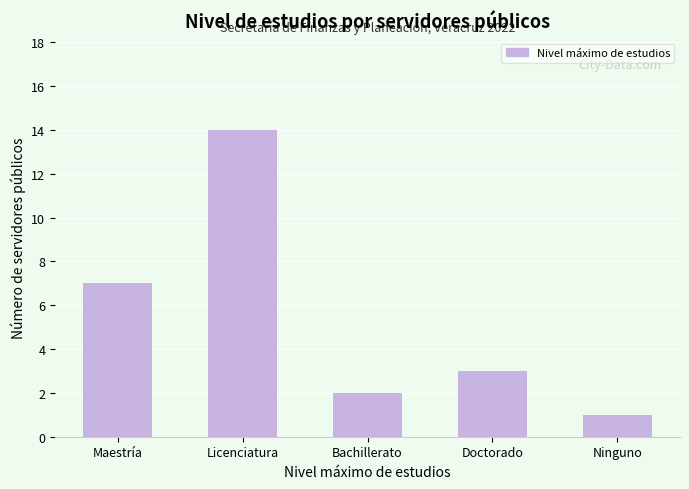

Reading left to right, transcribe all the data shown in this chart.

Maestría=7	Licenciatura=14	Bachillerato=2	Doctorado=3	Ninguno=1